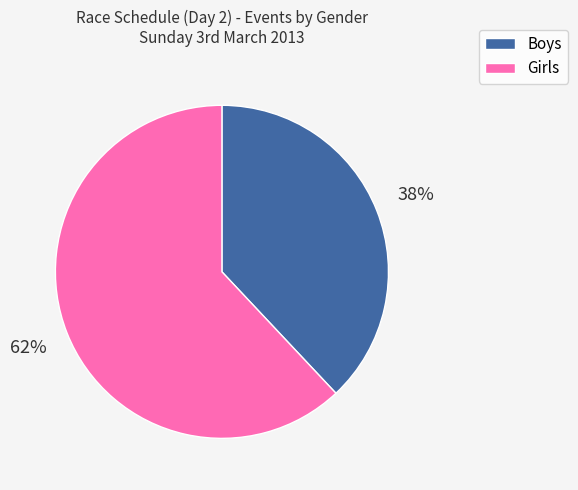

What is the smallest slice in the pie chart?

Boys